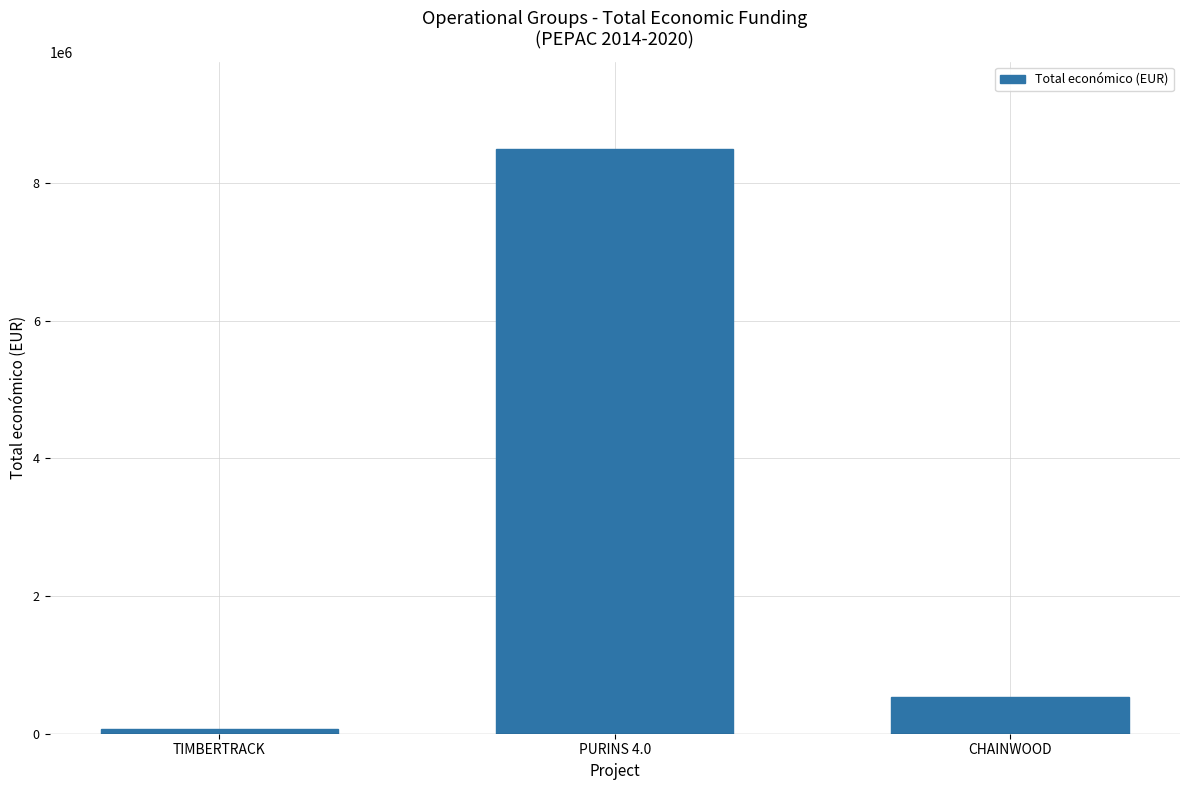

Approximately how many times larger is the value at TIMBERTRACK compared to CHAINWOOD?

0.1